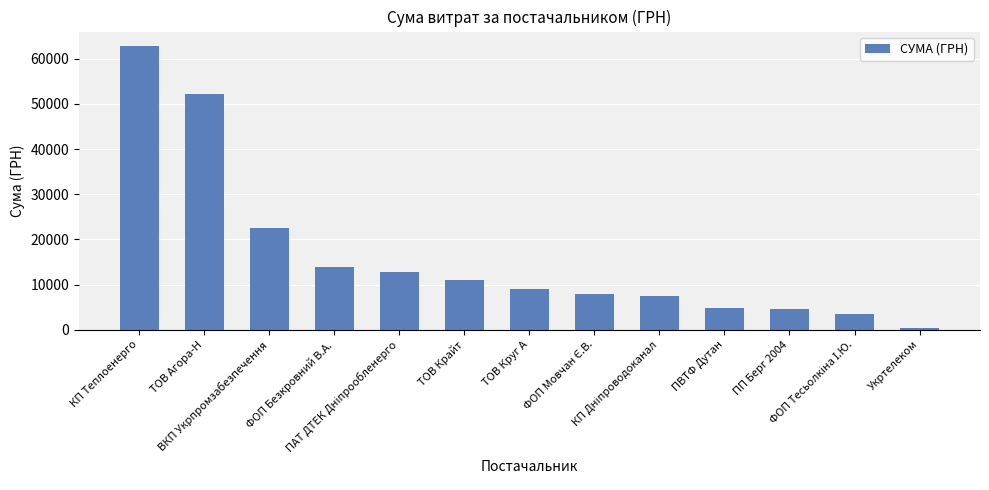

How many distinct data groups are displayed?

1